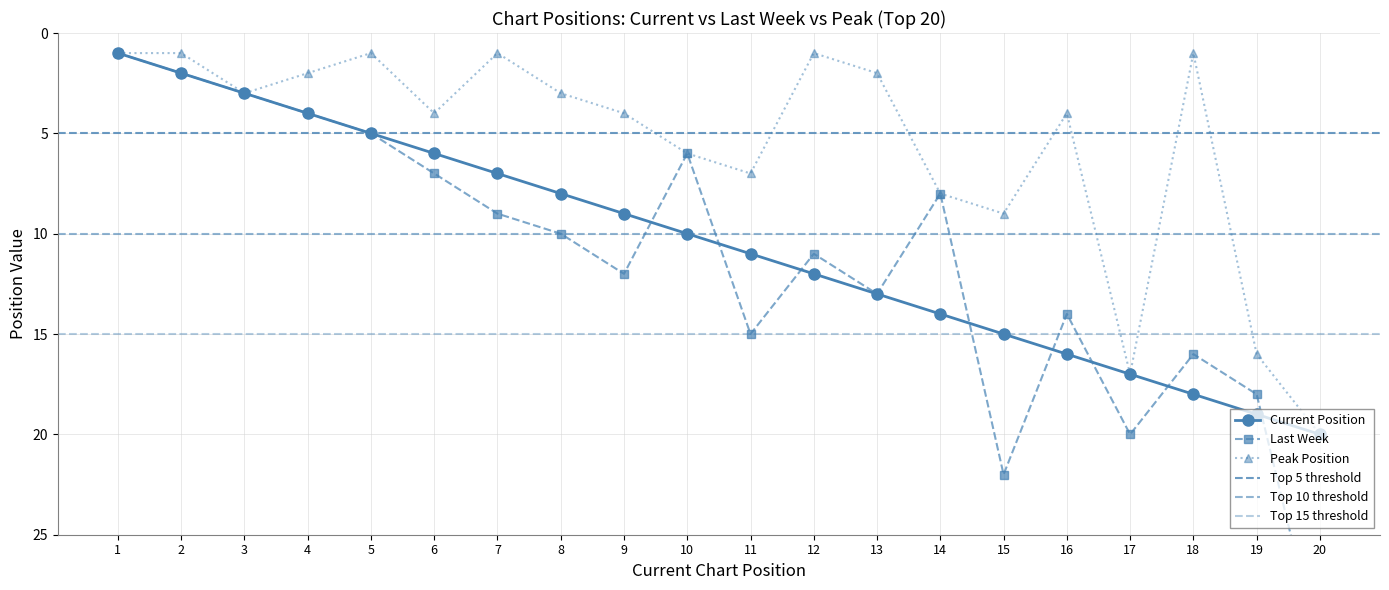

What is the average value of the Peak Position series?

6